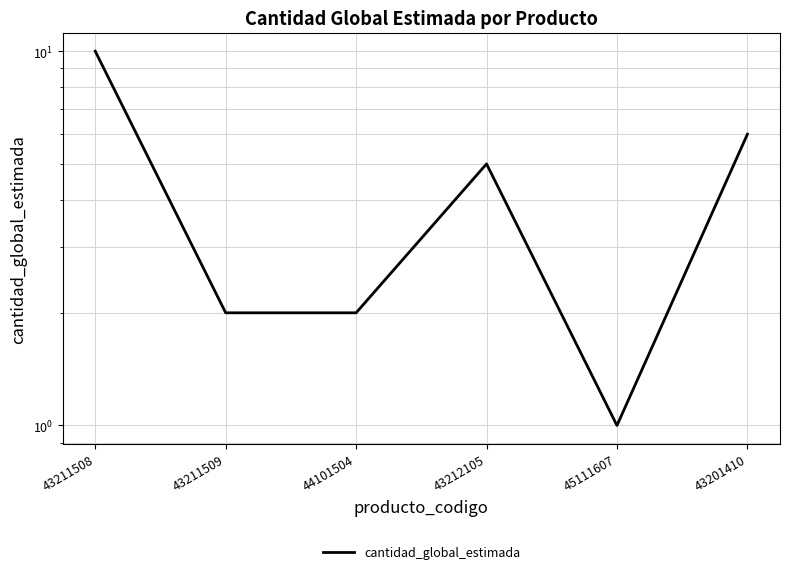

The chart shows a value of 1 at 45111607. True or false?

True